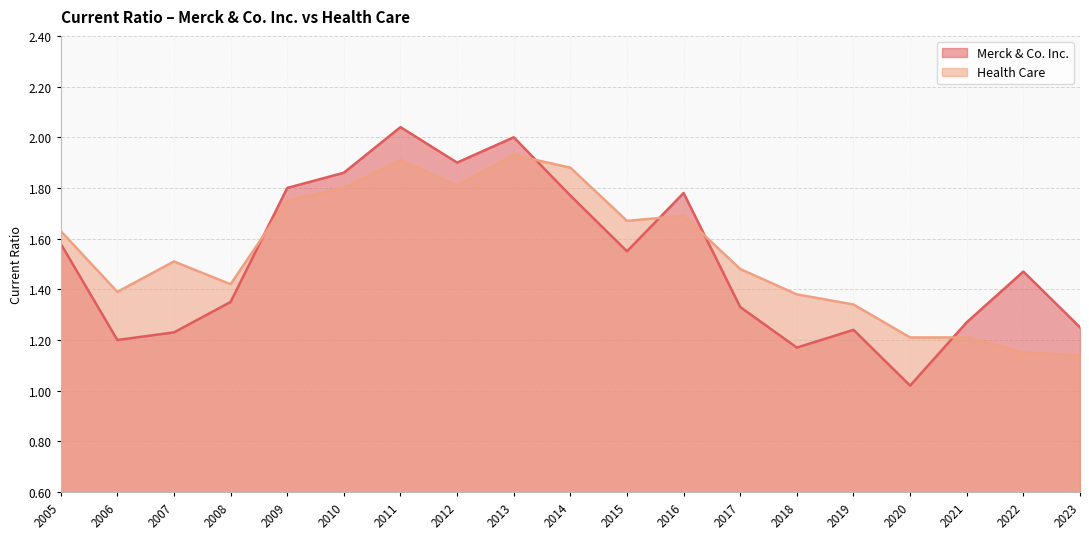

Between 2010 and 2017, which is larger?

2010